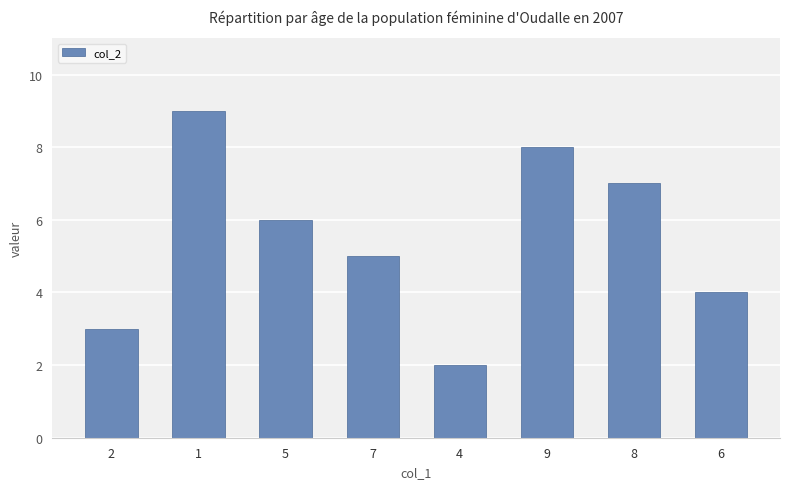

What is the change in value from 7 to 4?

-3